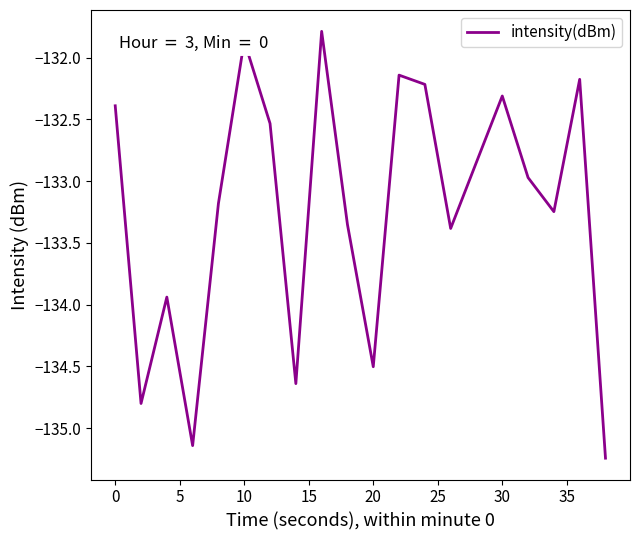

What is the maximum value shown in the chart?

-131.8